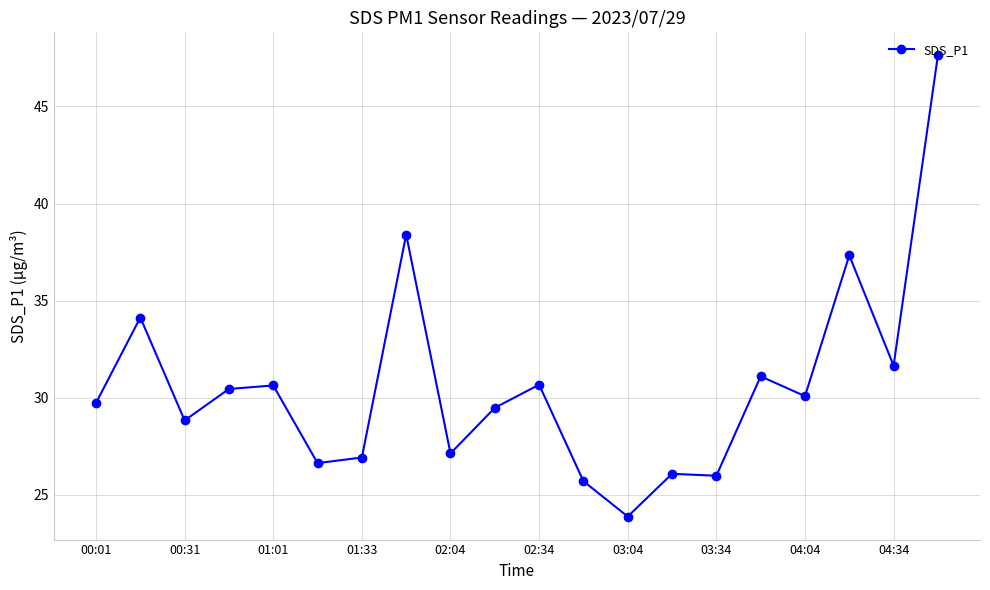

What is the average value?

30.6